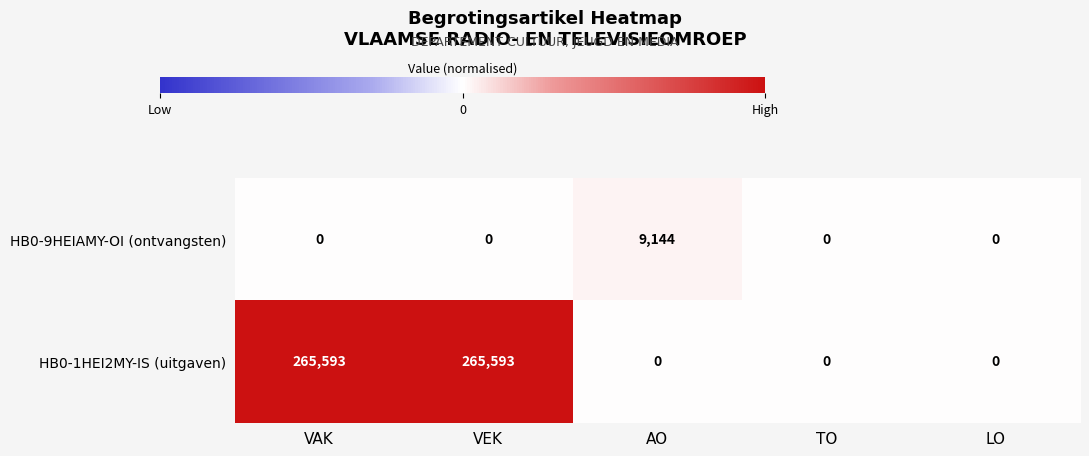

What is the difference between the maximum and minimum values in the HB0-9HEIAMY-OI (ontvangsten) series?

9144